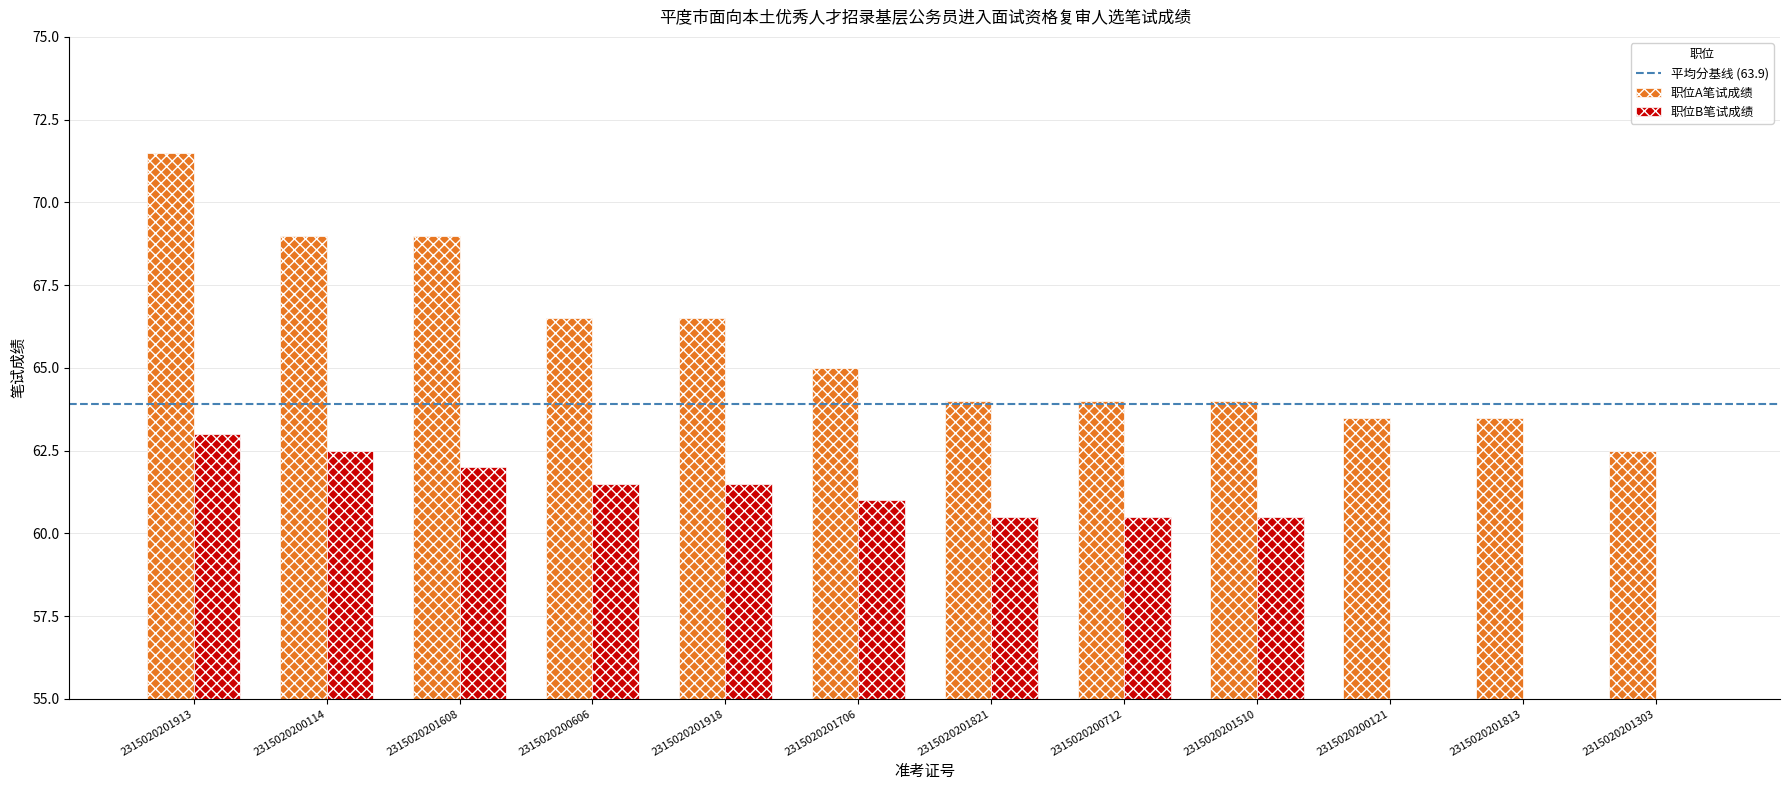

The value of 职位A笔试成绩 at 2315020201608 is 69.0. True or false?

True